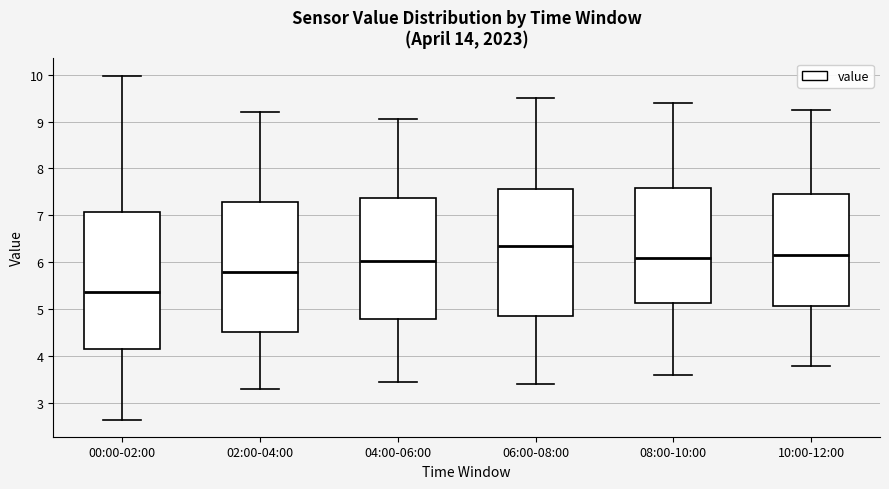

Reading left to right, transcribe this box plot: for each box, give where its median line is, the range the box spans, and where its two whiskers end, as read against the y-axis. The values are not printed on the chart, so give them approximately, as read against the axis.

00:00-02:00: median 5.4, box 4.2 to 7.1, whiskers 2.7 to 10.0
02:00-04:00: median 5.8, box 4.5 to 7.3, whiskers 3.3 to 9.2
04:00-06:00: median 6.0, box 4.8 to 7.4, whiskers 3.5 to 9.1
06:00-08:00: median 6.4, box 4.9 to 7.6, whiskers 3.4 to 9.5
08:00-10:00: median 6.1, box 5.1 to 7.6, whiskers 3.6 to 9.4
10:00-12:00: median 6.2, box 5.1 to 7.5, whiskers 3.8 to 9.3